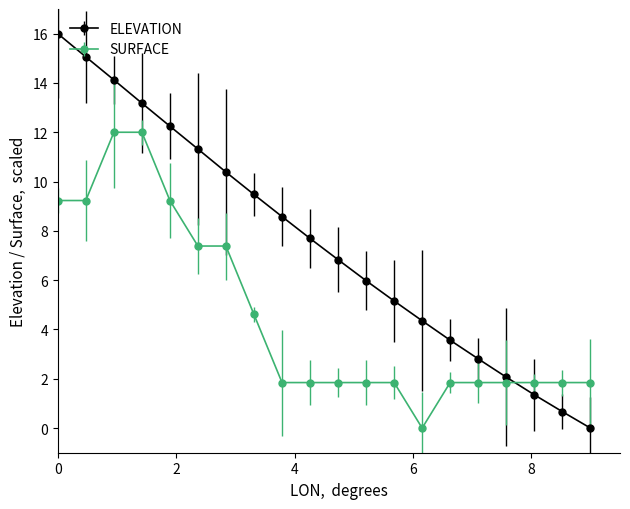

Rank the series by their average value, from highest to lowest.

ELEVATION, SURFACE